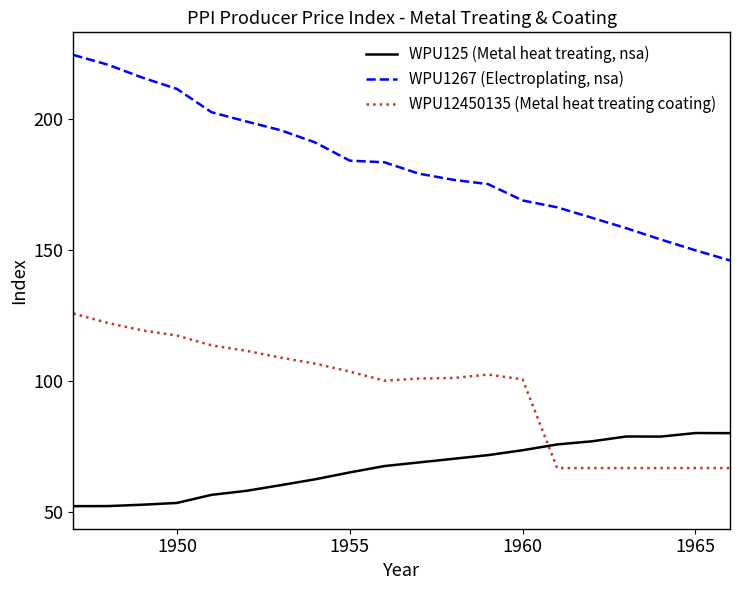

Rank the series by their maximum value, from lowest to highest.

WPU125 (Metal heat treating, nsa), WPU12450135 (Metal heat treating coating), WPU1267 (Electroplating, nsa)